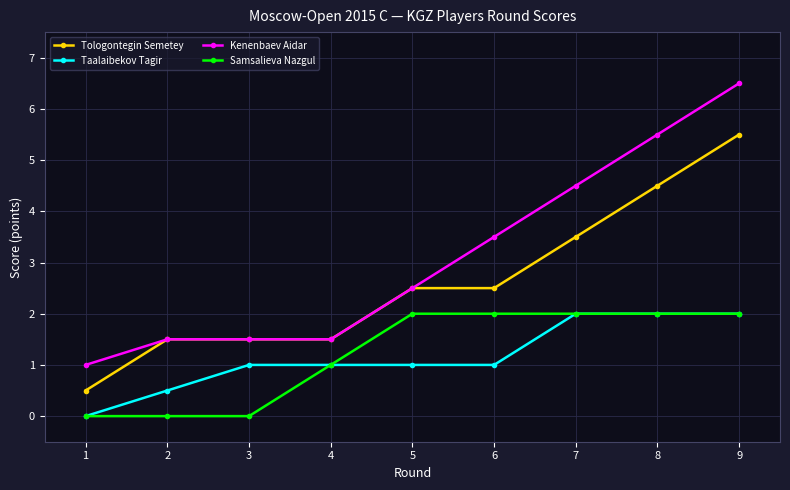

Which series has the widest spread of values?

Kenenbaev Aidar